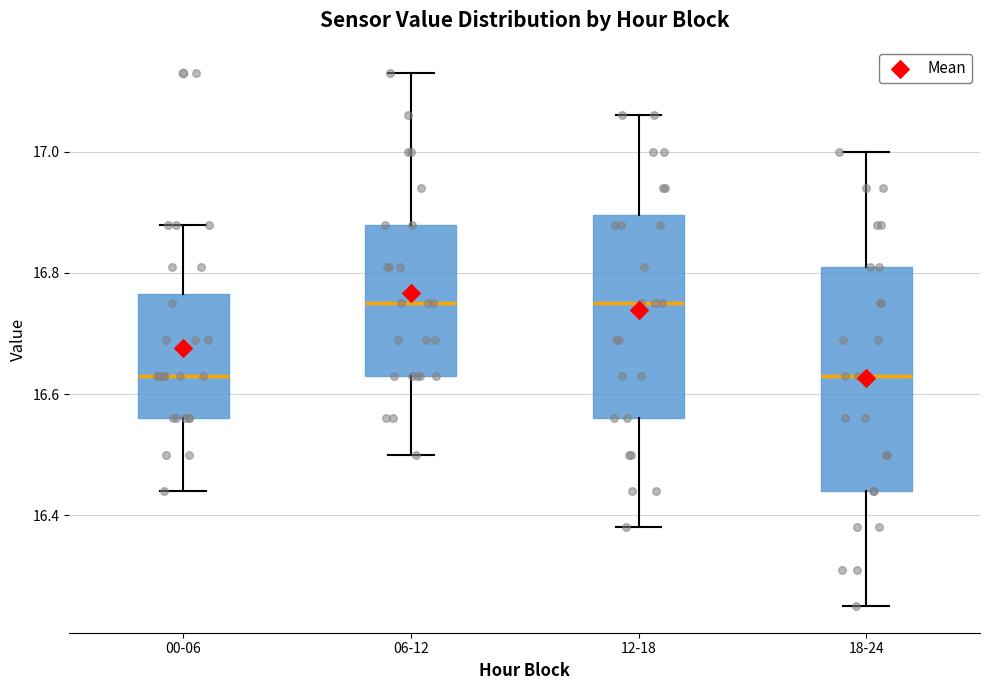

Comparing the boxes themselves (not the whiskers), which one is the tallest?

18-24